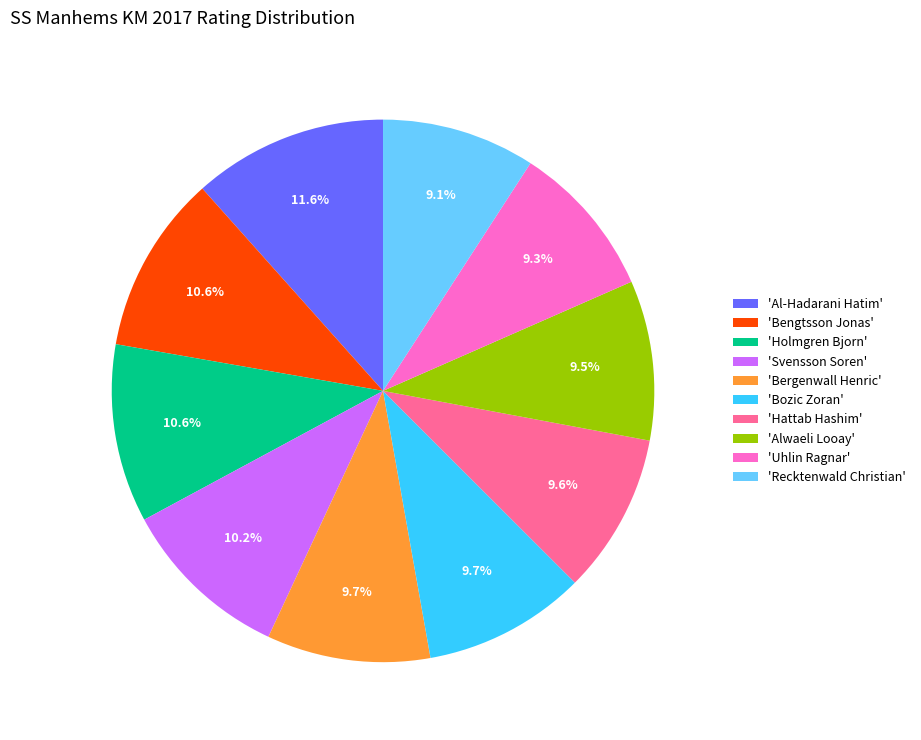

Does any single category account for the majority?

No